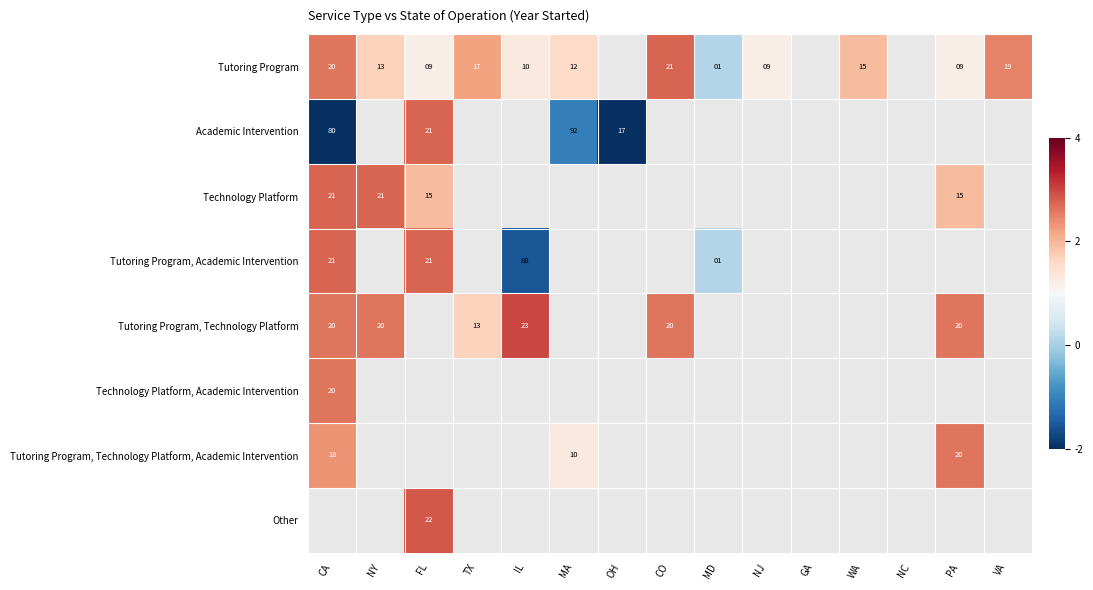

At how many categories does at least one series exceed -2?

12